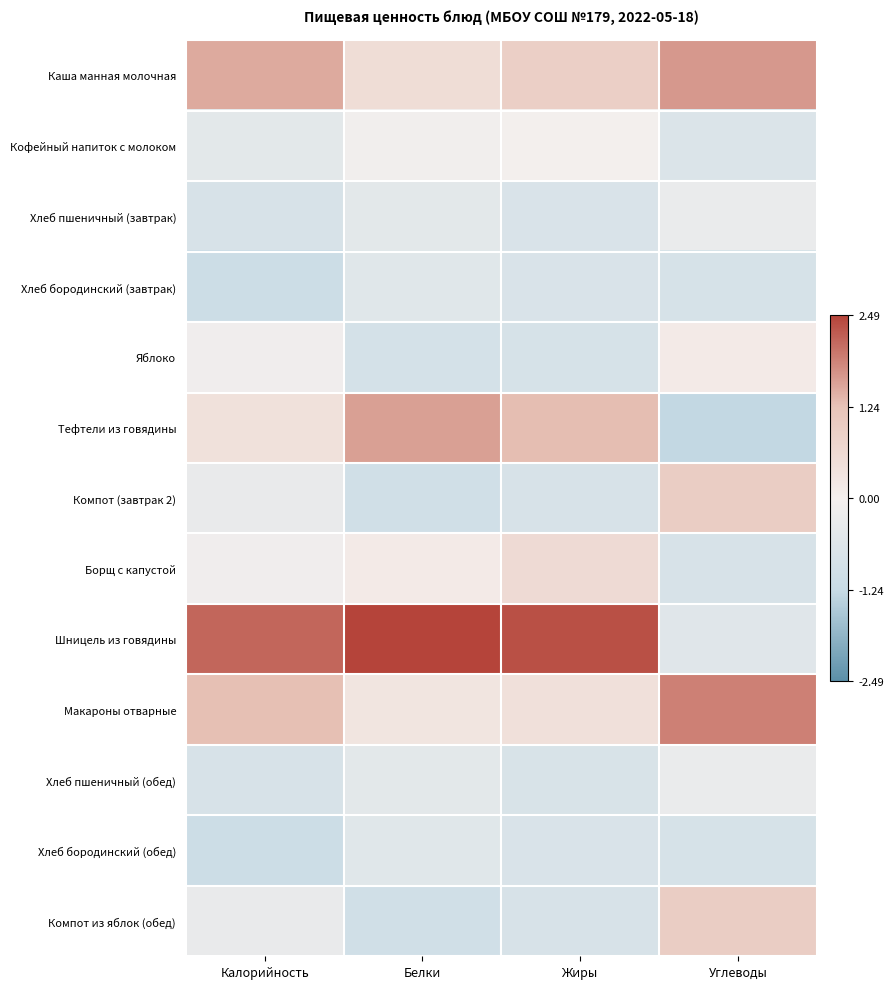

What is the spread (max minus min) of values at Калорийность?

3.3